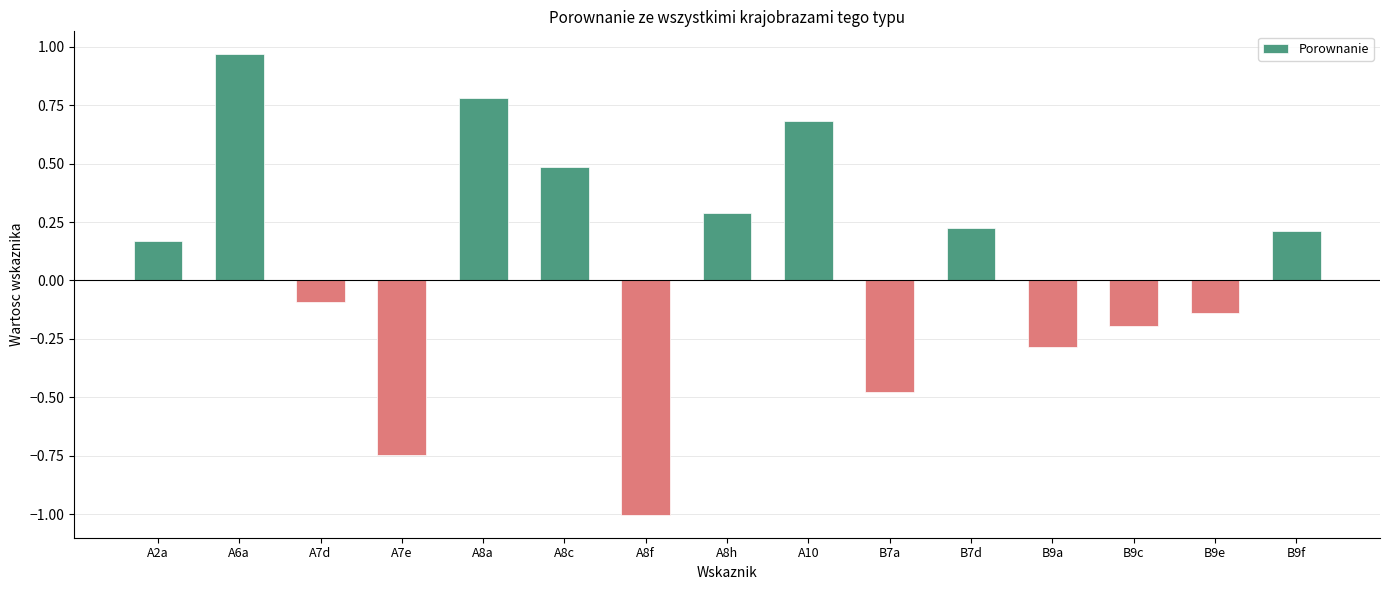

What is the change in value from A7e to B7d?

+1.0